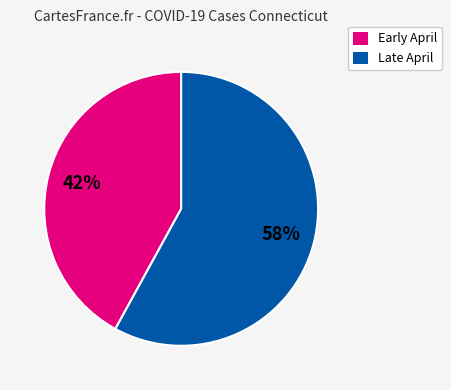

Count the number of slices in the pie.

2